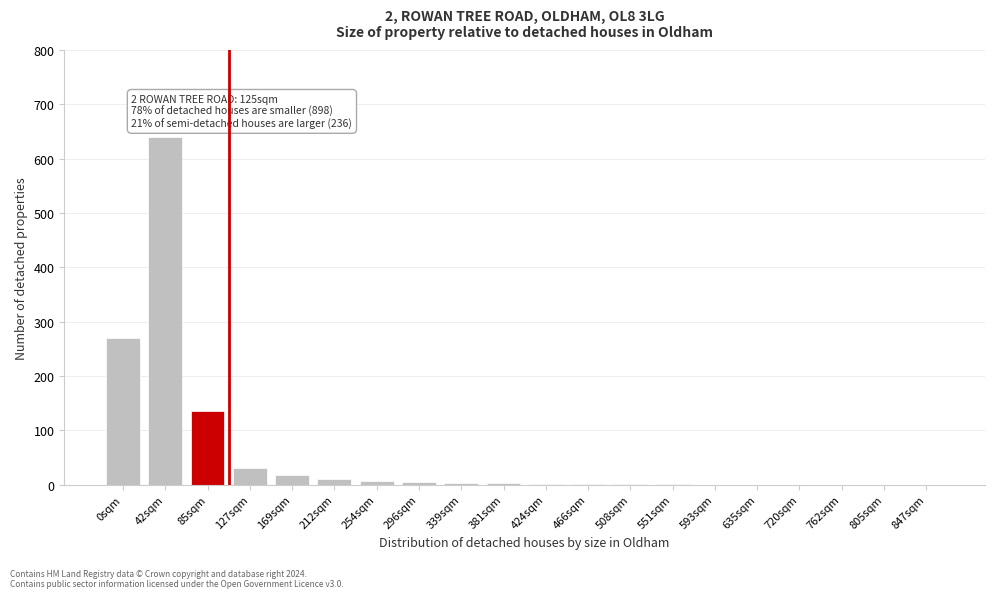

At which label is the value closest to 320?

0sqm